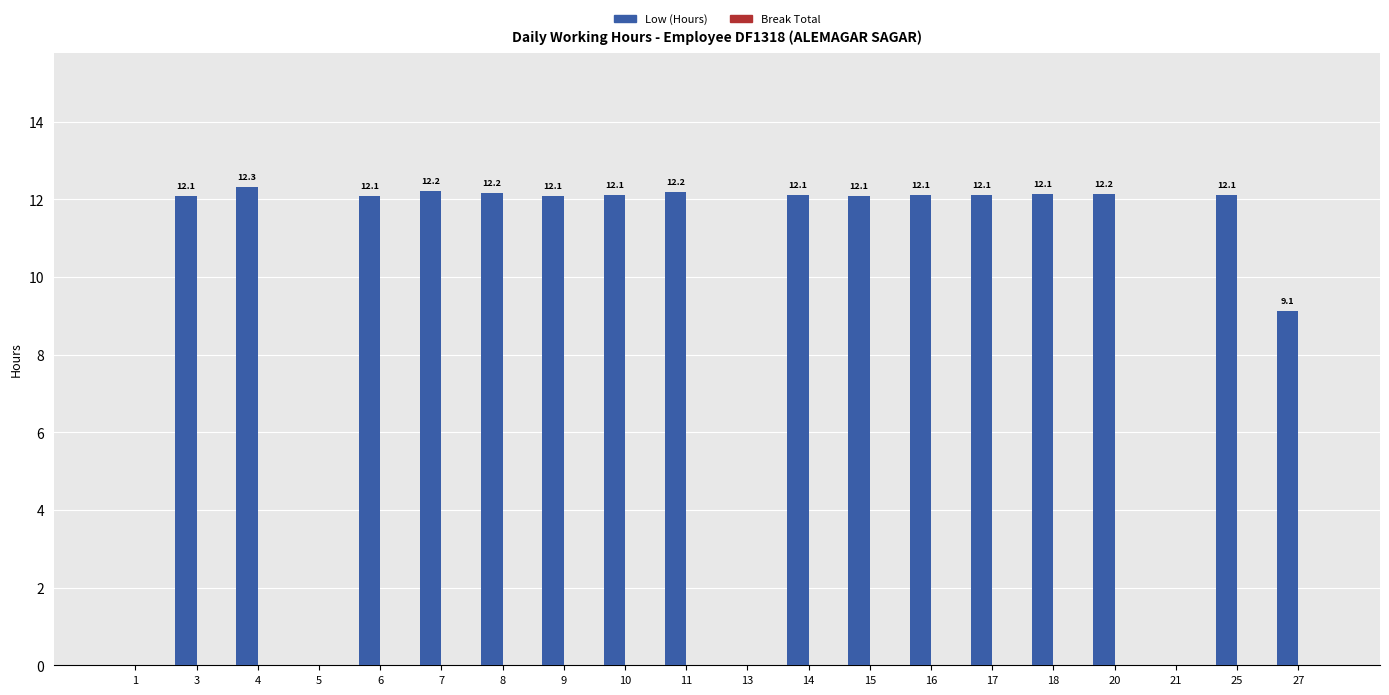

Which label corresponds to the largest value in the chart?

4